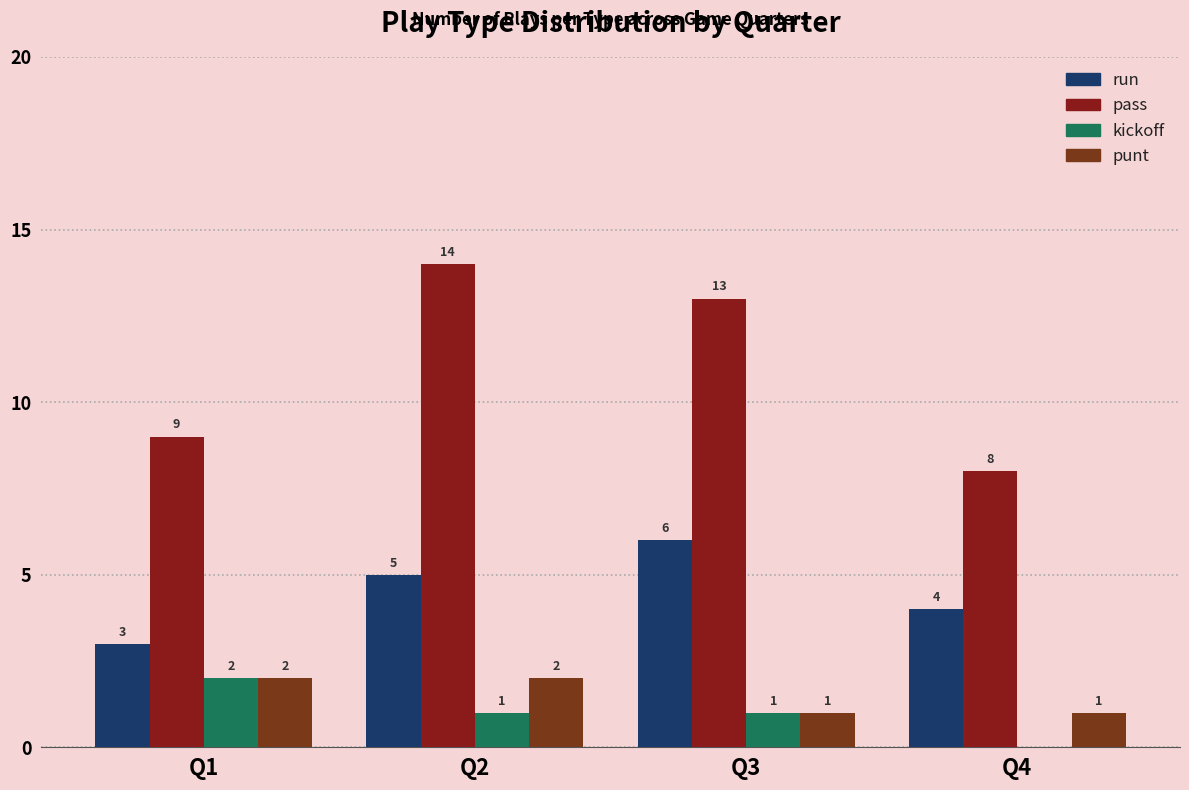

Are the bars horizontal?

No